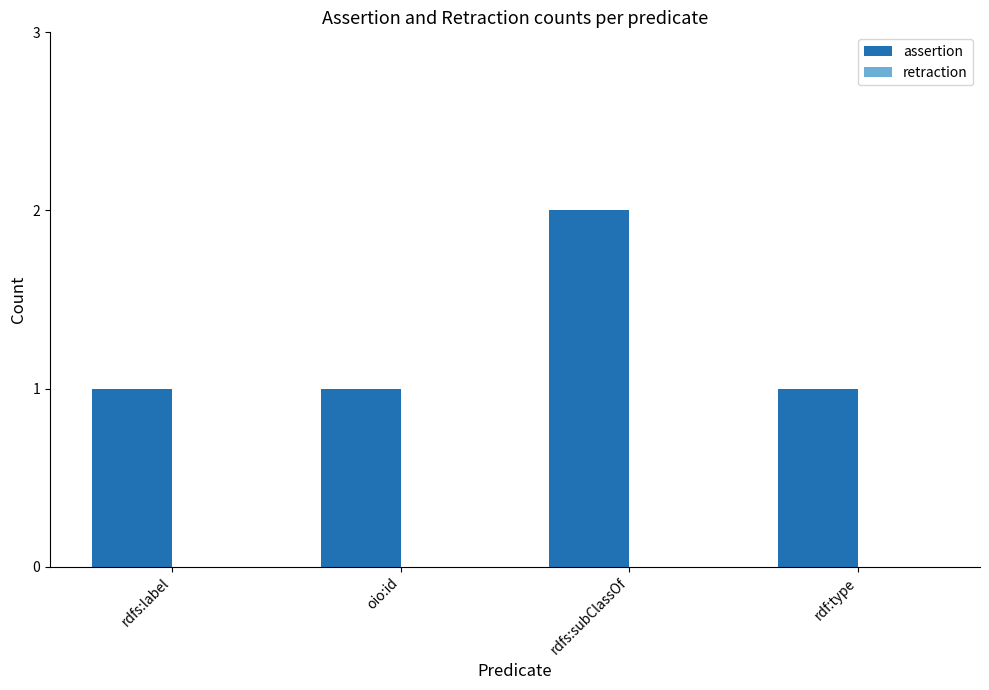

What is the label of the 4th bar from the left?

rdf:type